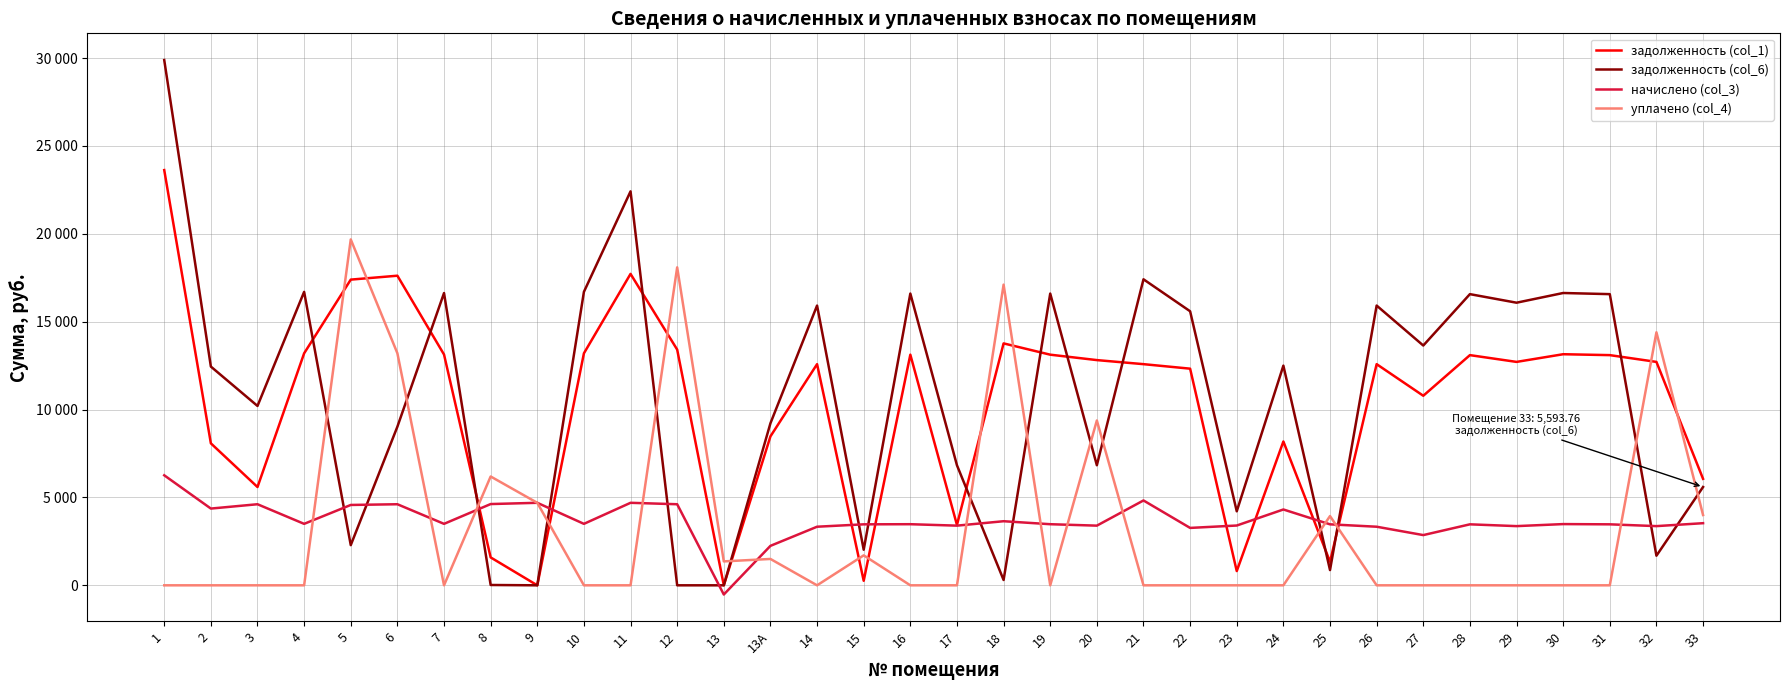

Does the chart have visible grid lines?

Yes